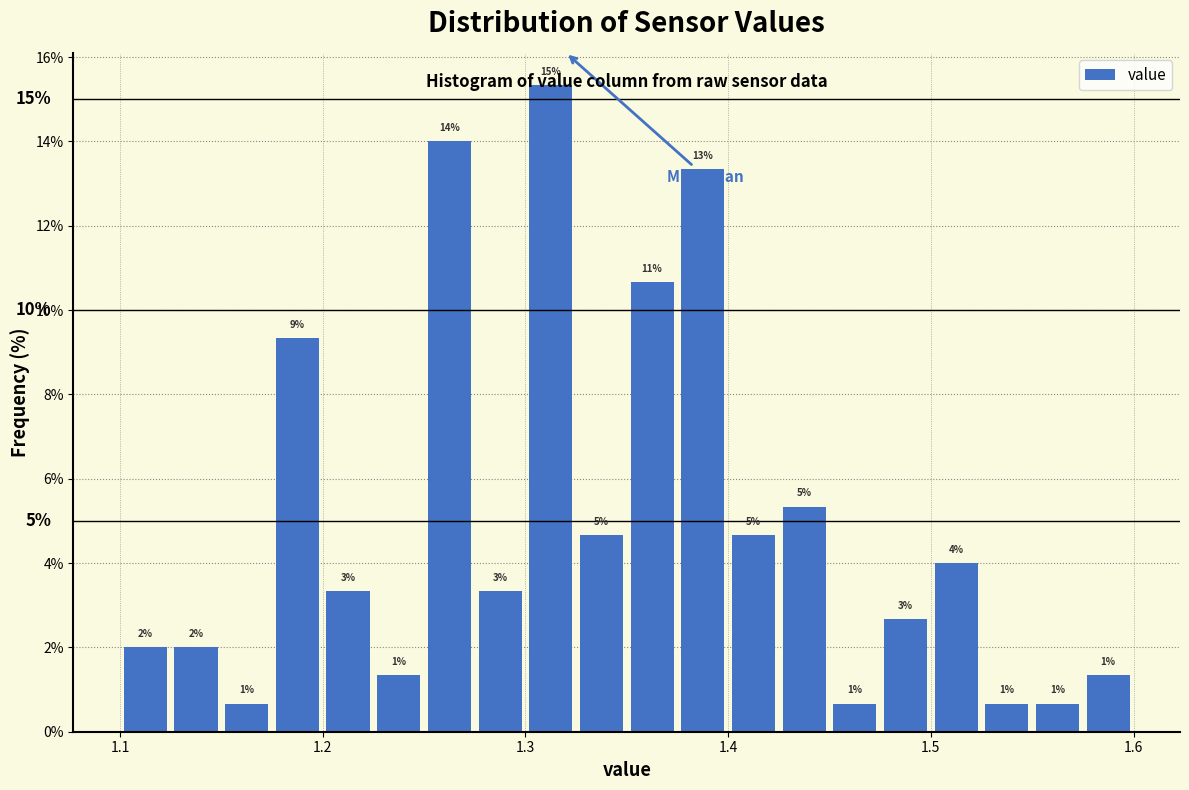

Read against the x-axis, roughly where is the centre of the tallest bar?

1.31